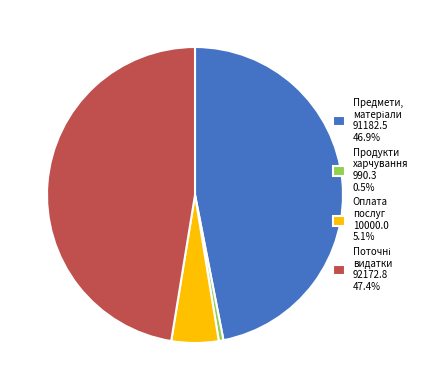

Does any single category account for the majority?

No